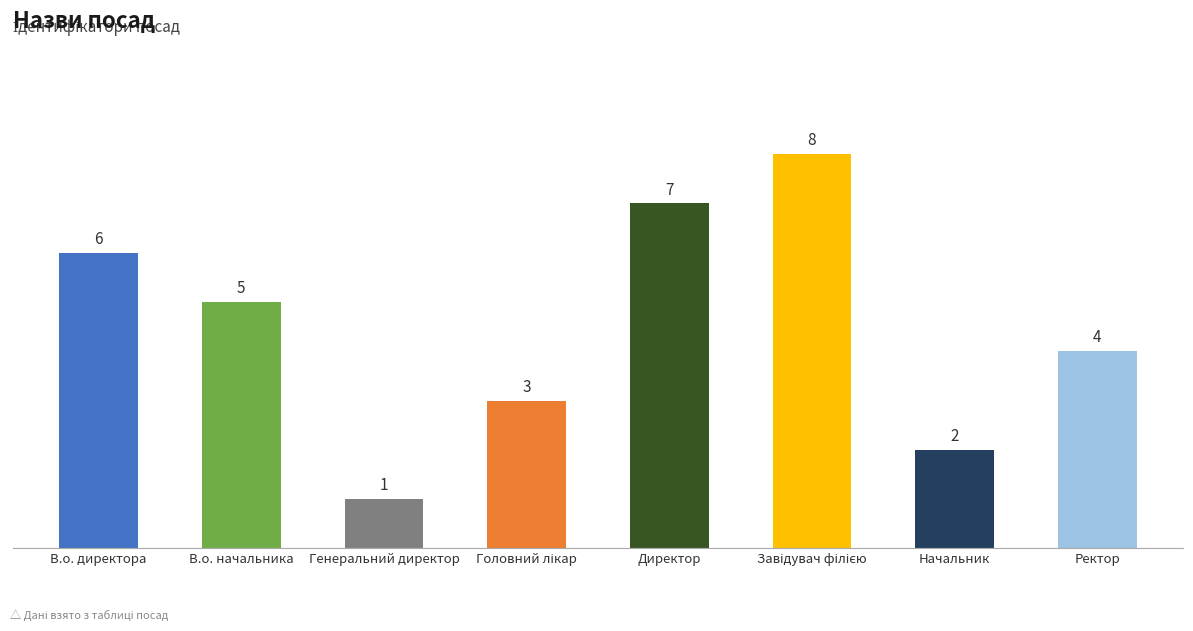

Is it true that the value at В.о. начальника is 5?

True